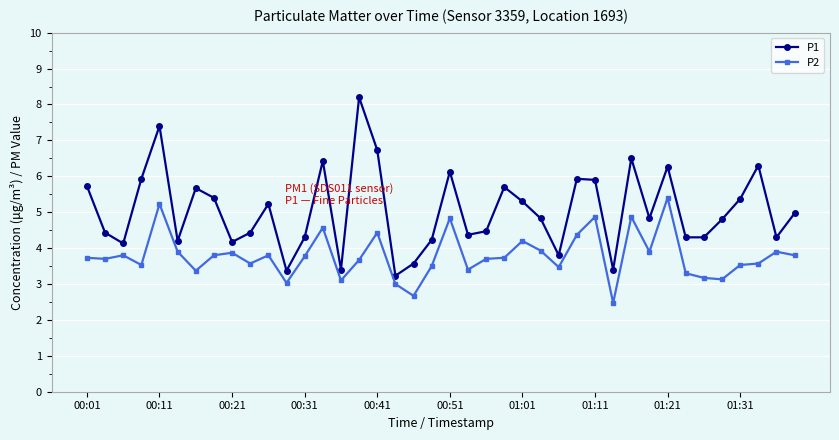

What is the value of the P2 point at the 12th from the left?

3.0